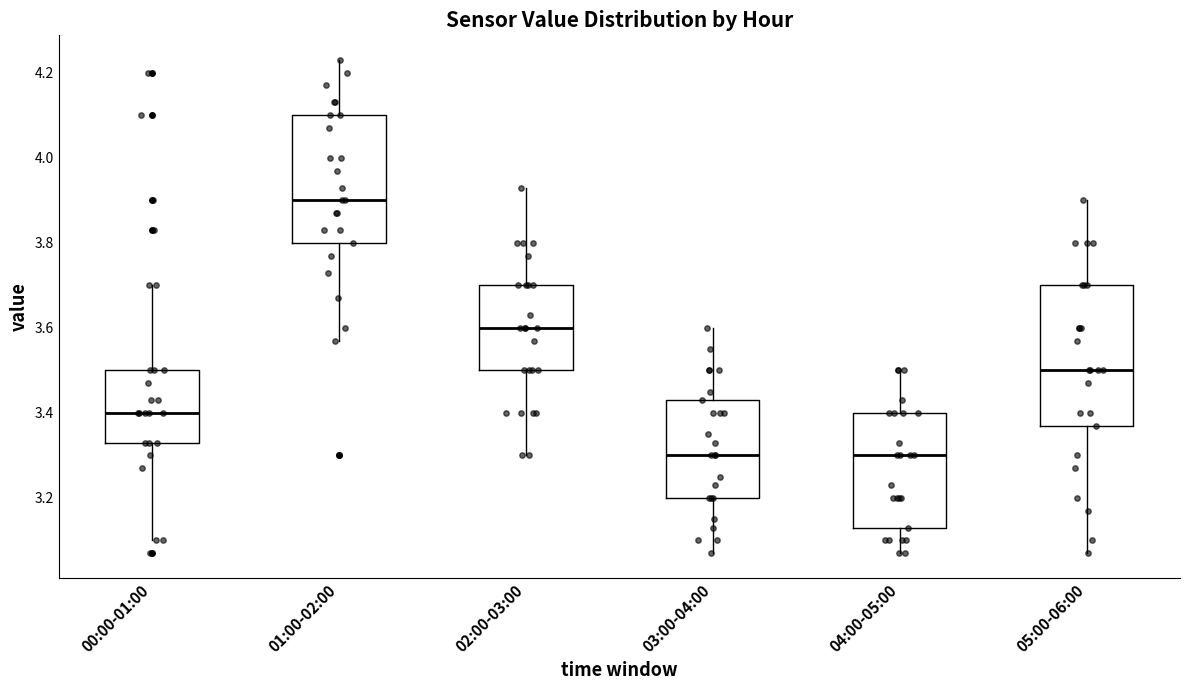

Which box has the highest median line?

01:00-02:00